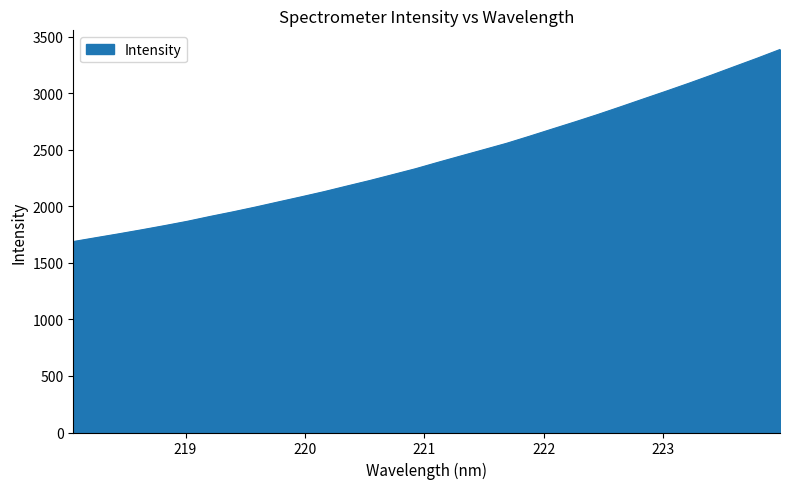

How many lines are shown in the chart?

1